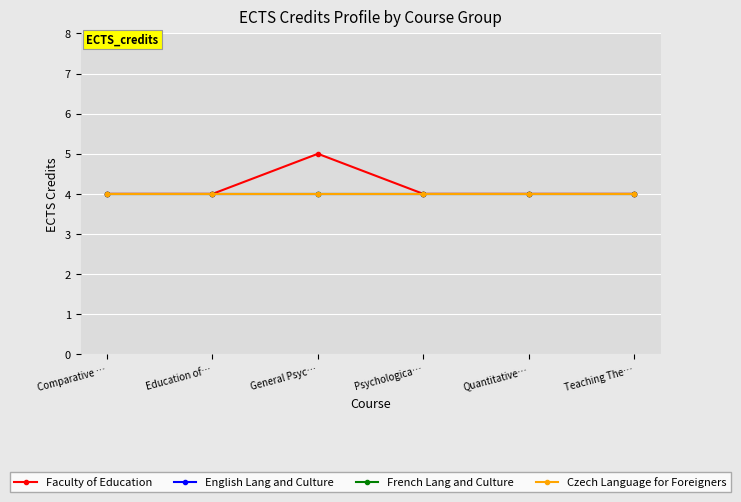

At which category does Faculty of Education reach its first local peak?

General Psyc…